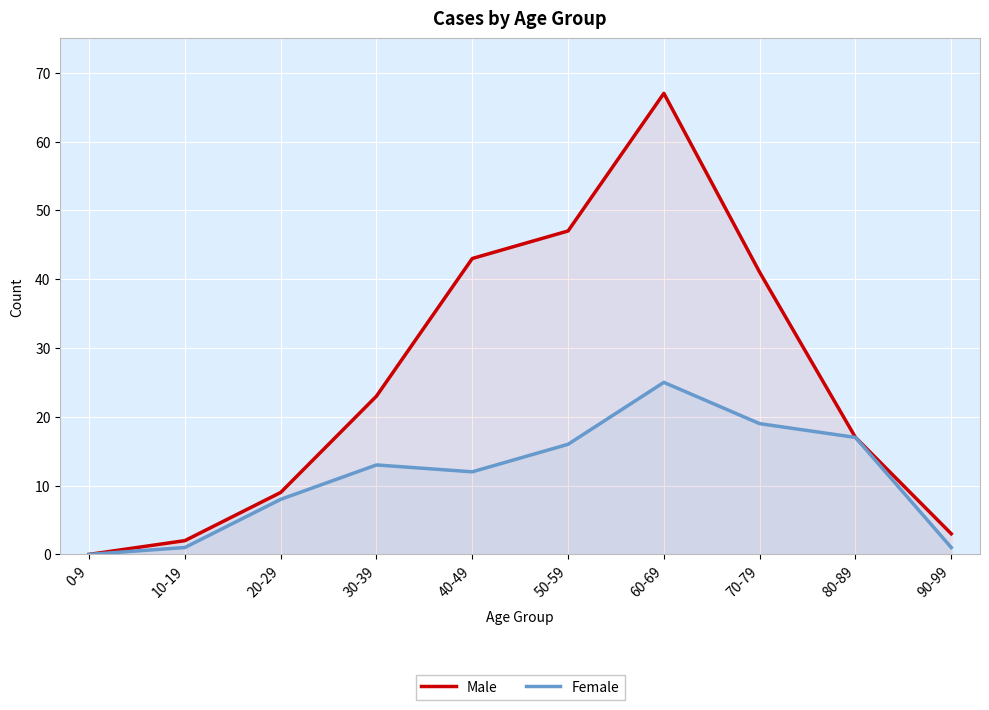

How many values in the Male series are below 23?

5